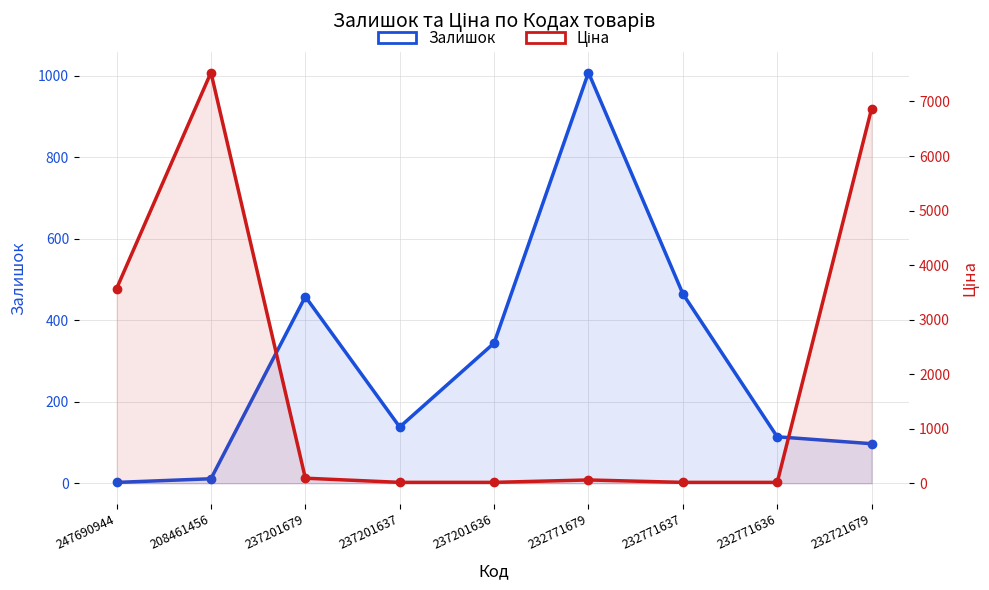

Rank the series at 232721679 from lowest to highest value.

Залишок, Ціна